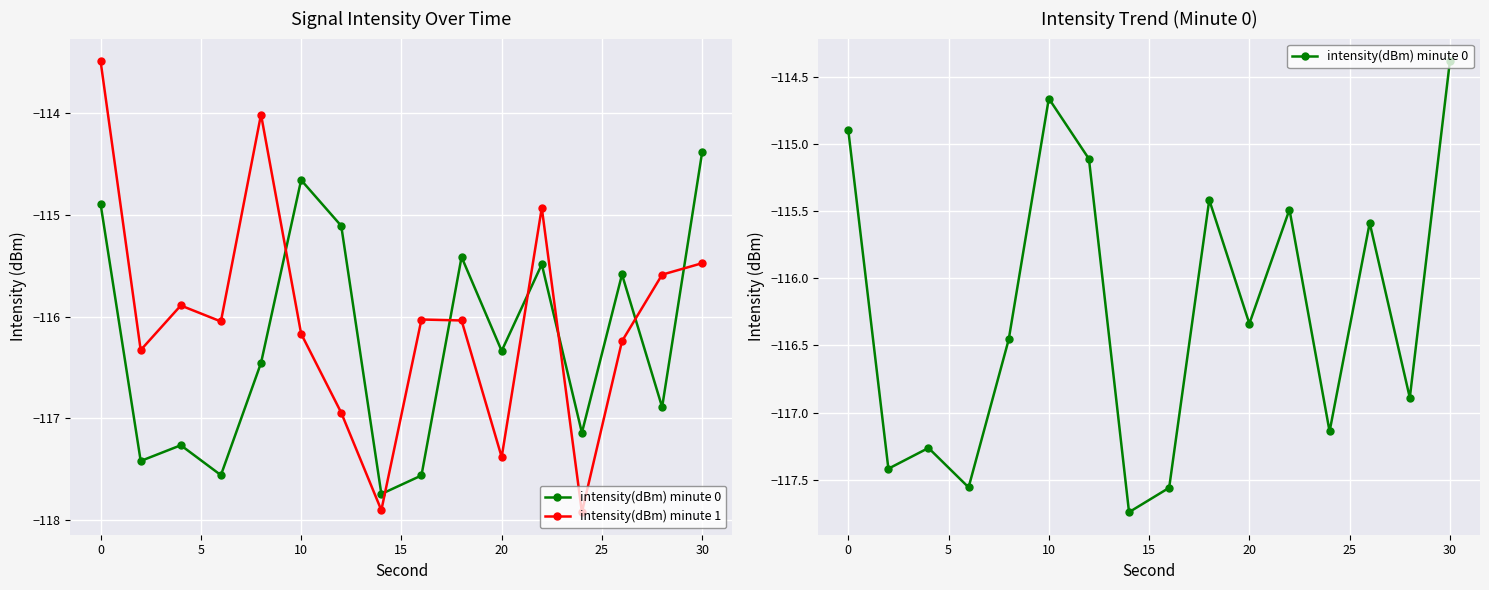

How many values in the intensity(dBm) minute 1 series are below -116?

10